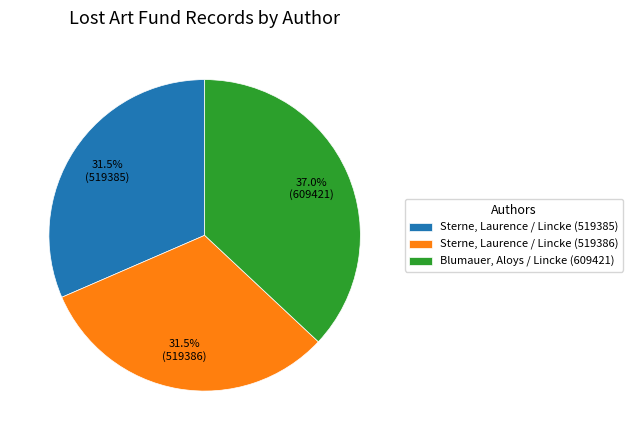

The Blumauer, Aloys / Lincke (609421) slice represents 37% of the pie. True or false?

True